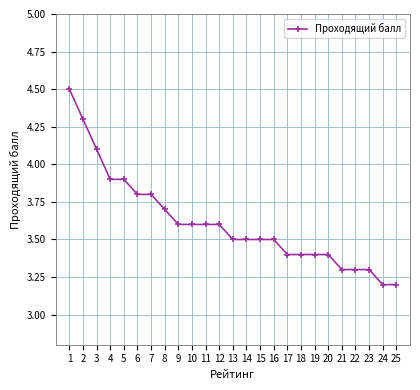

Is this an area chart (filled region under the line)?

No